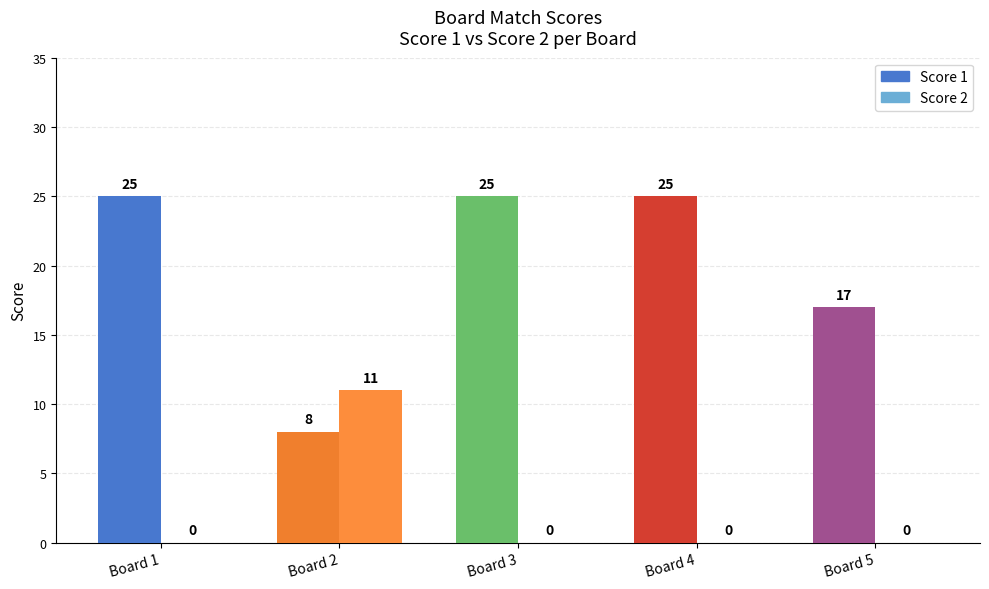

List the series in order of their peak value, lowest first.

Score 2, Score 1